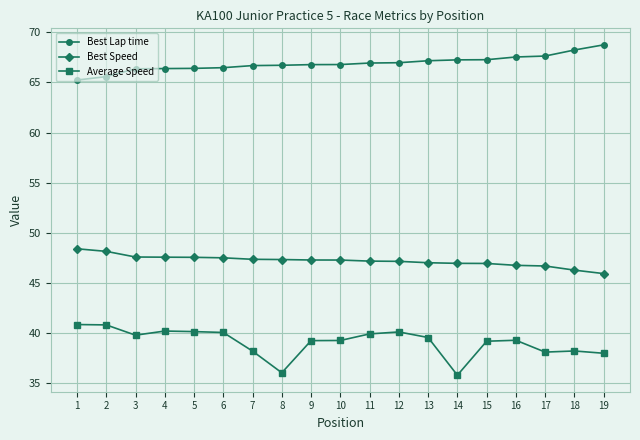

Which series has the widest spread of values?

Average Speed